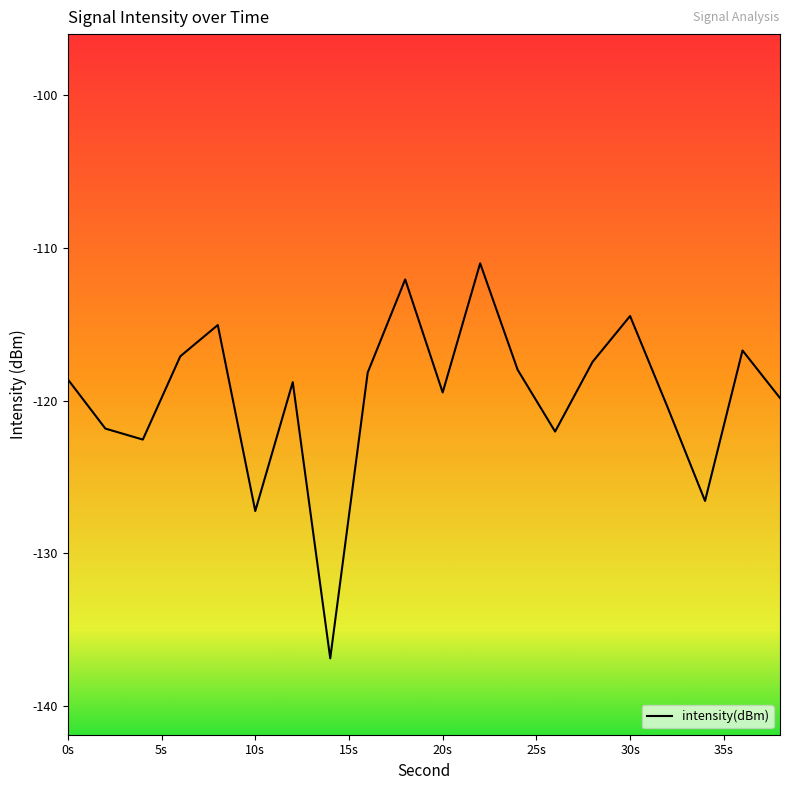

What is the smallest value displayed?

-136.9